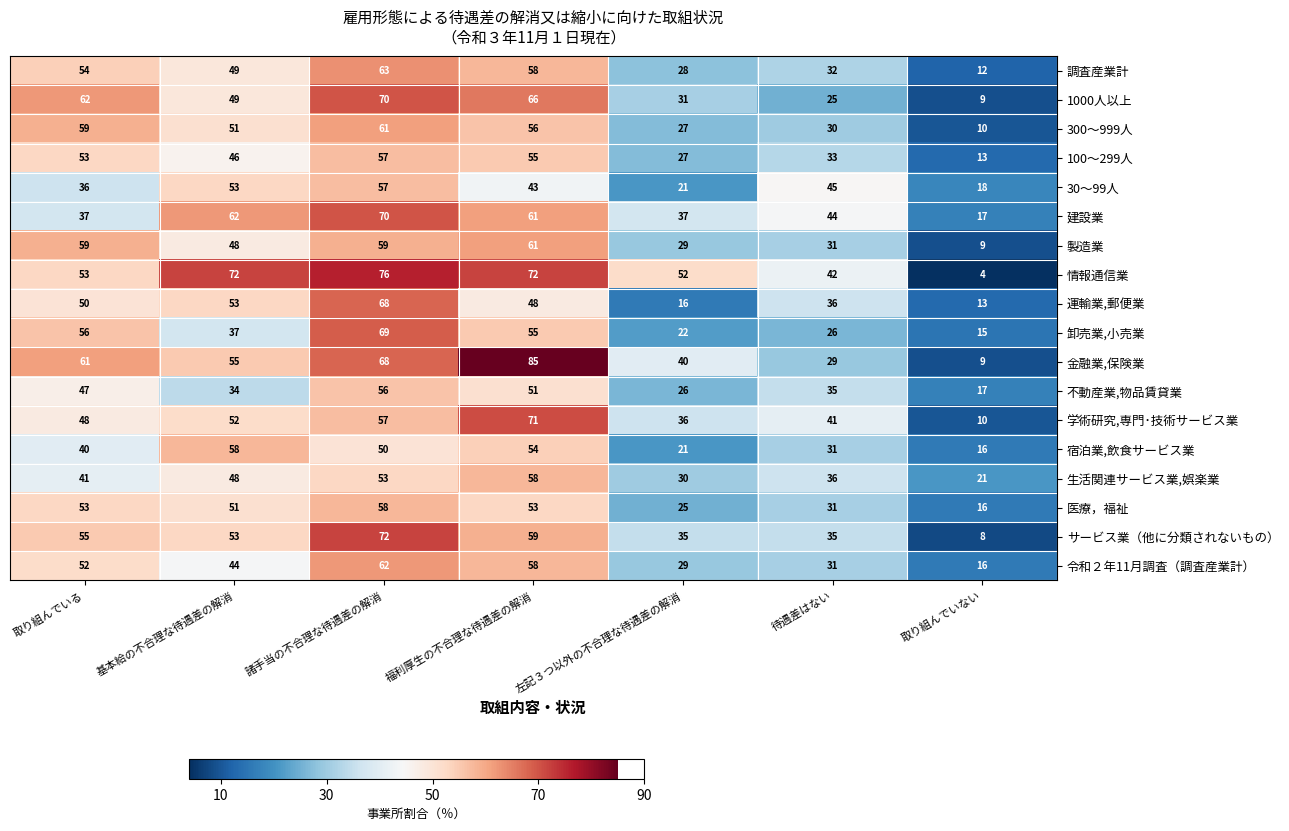

Where is 30～99人 nearest to the value 37?

取り組んでいる